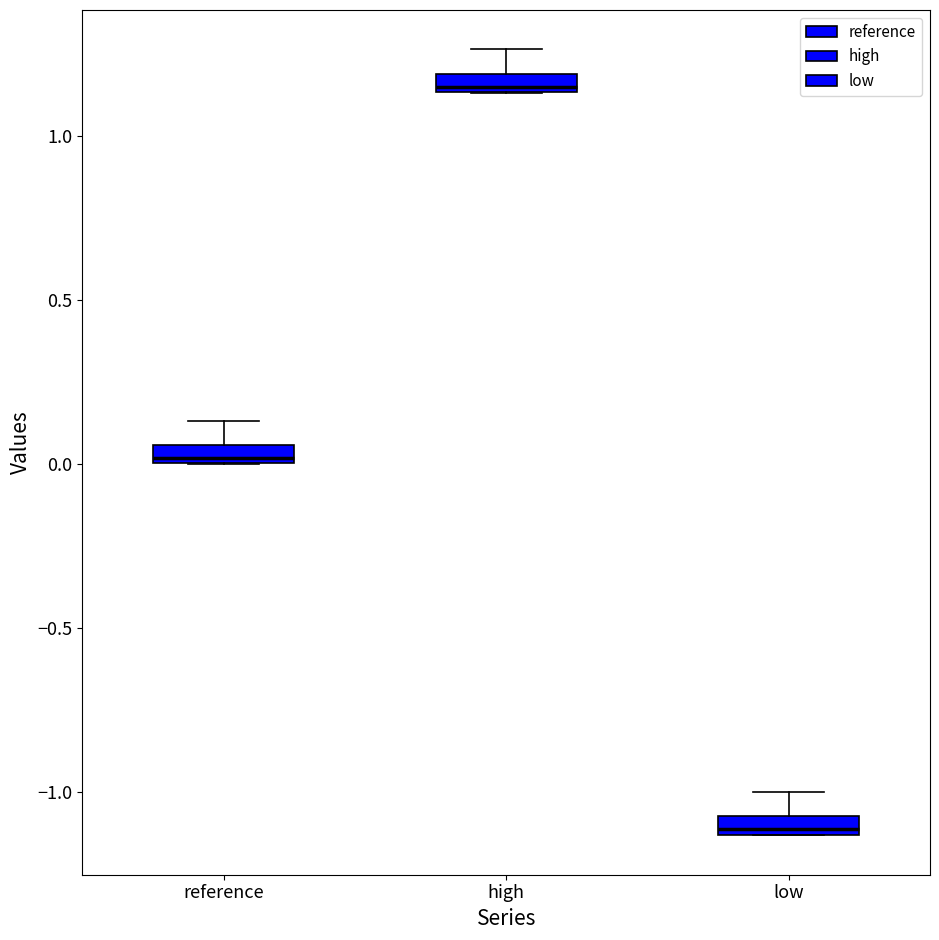

Where does the upper whisker of the box for low end on the y-axis? The values are not printed on the chart, so give them approximately, as read against the axis.

-1.00